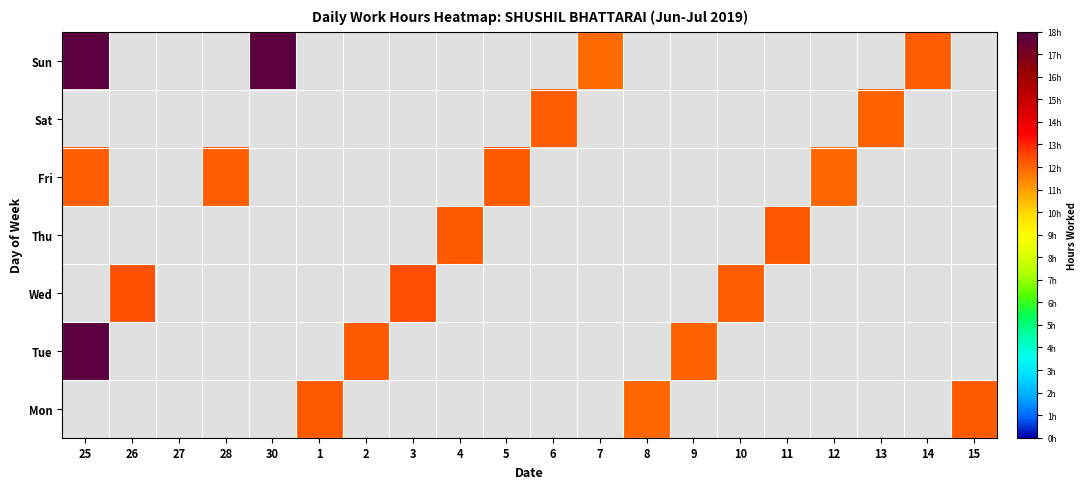

At 12, list the series in order from smallest to largest.

Mon, Tue, Wed, Thu, Sat, Sun, Fri